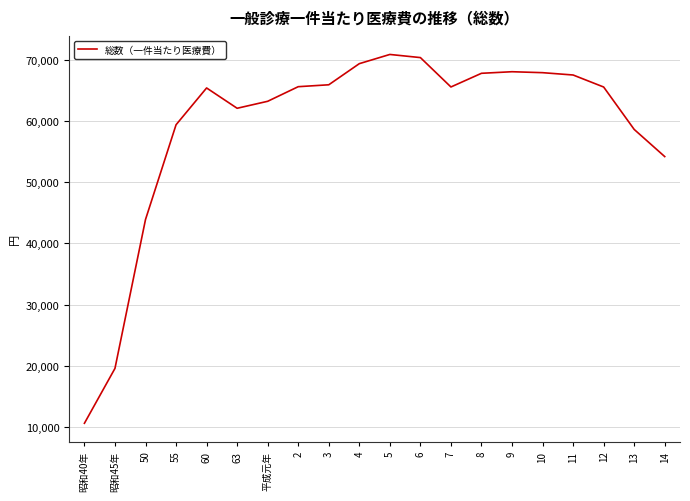

What is the ratio of the value at 4 to the value at 3?

1.1